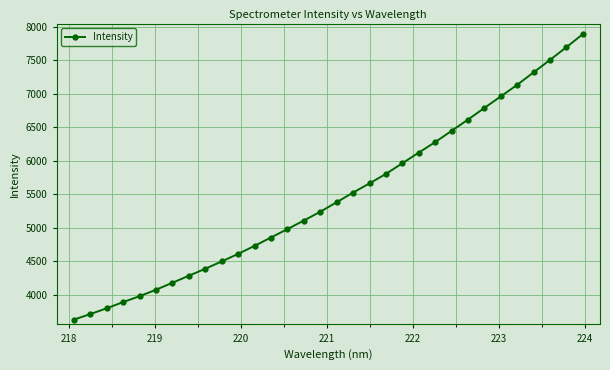

True or false: there are more than 2 points higher than both neighbors.

False